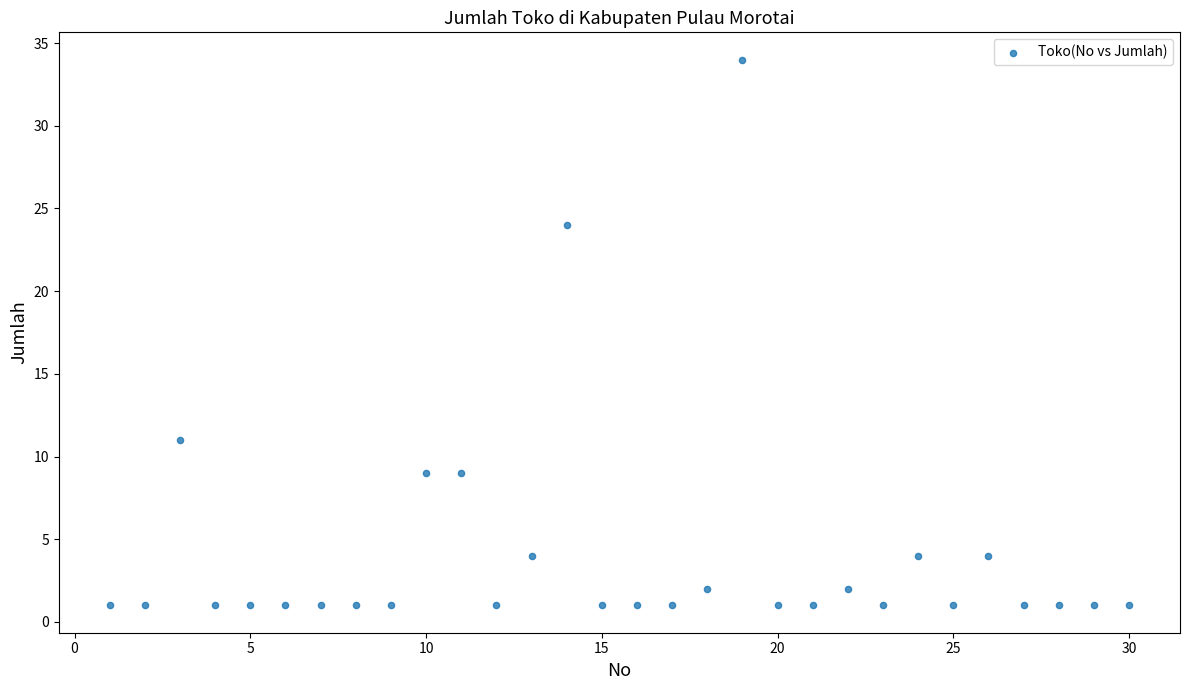

What Y value in the scatter plot is closest to 17?

11